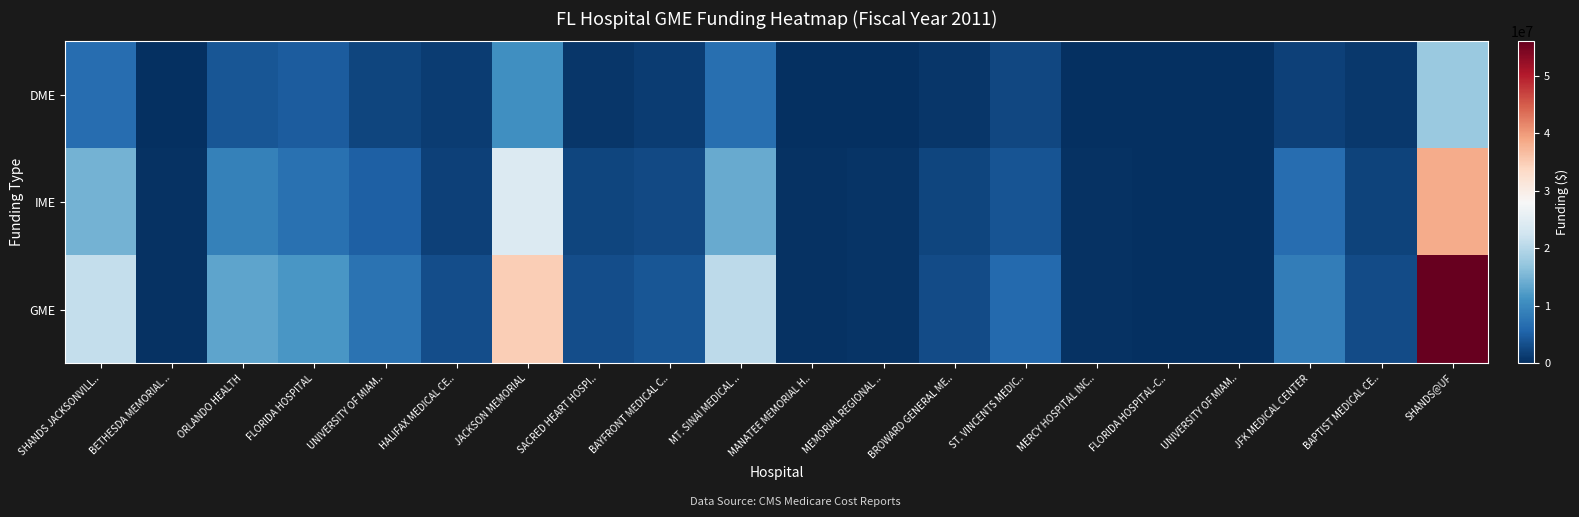

At which category is the sum across all series the highest?

SHANDS@UF